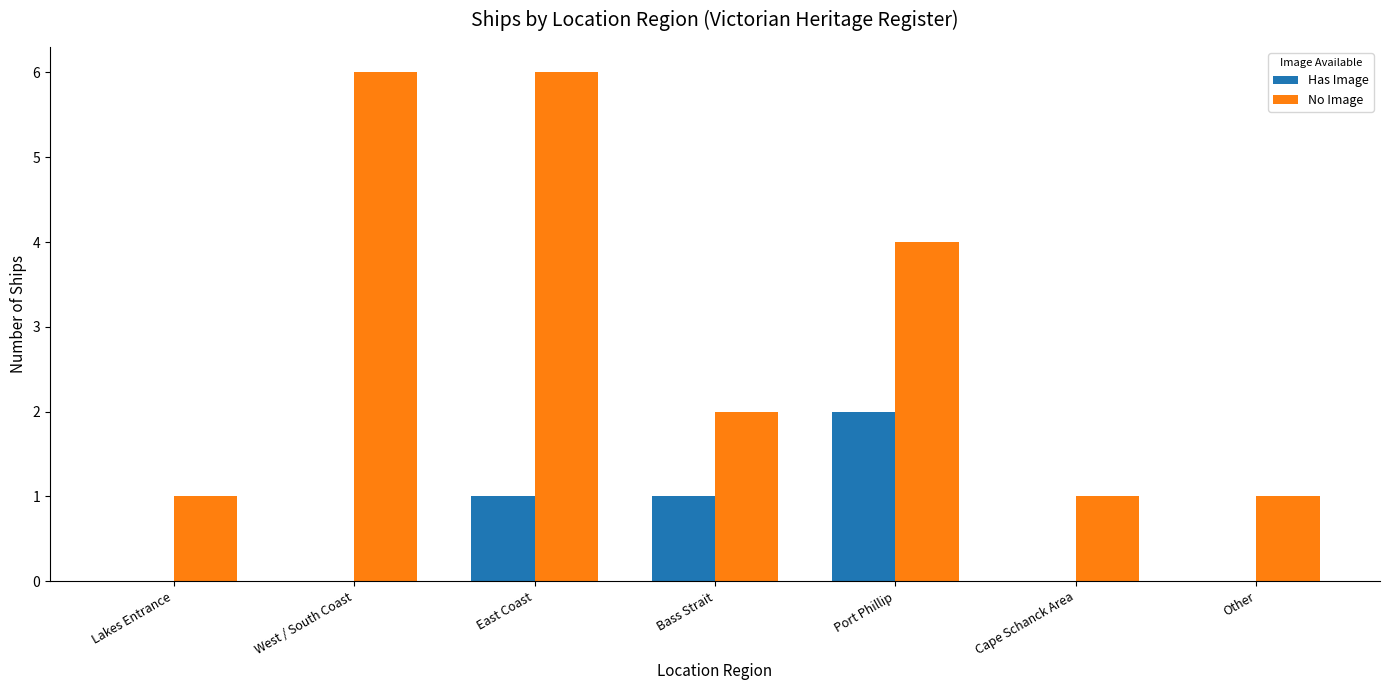

Are the bars grouped side by side (vs. stacked)?

Yes